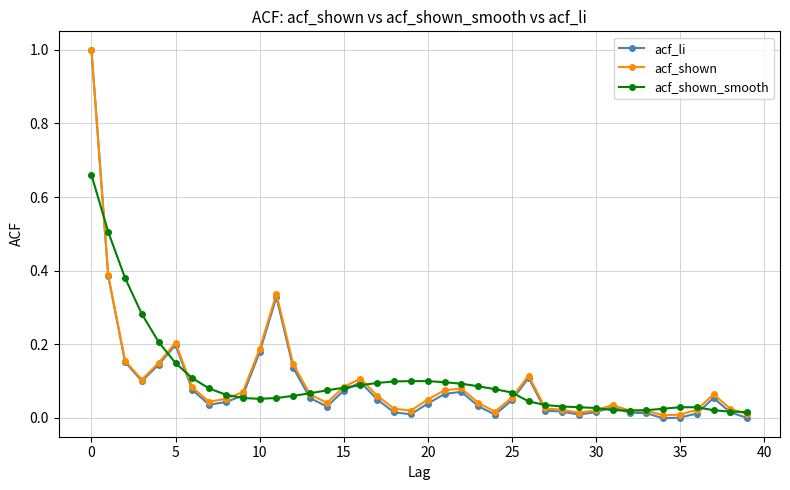

True or false: acf_li has more than 2 interior local peaks.

True